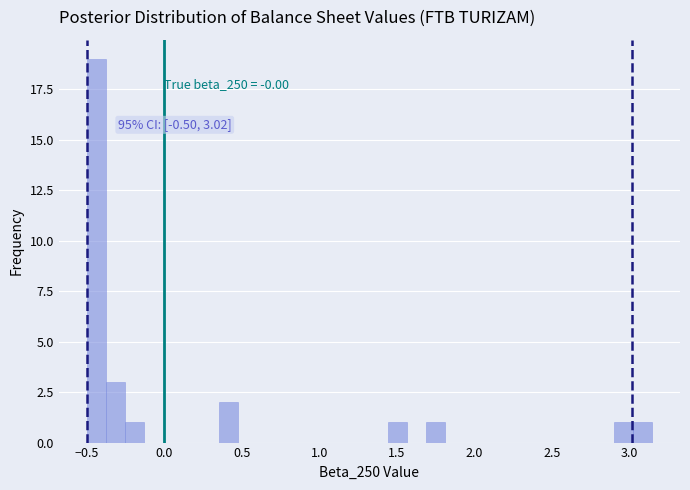

Read against the x-axis, roughly where is the centre of the tallest bar?

-0.45